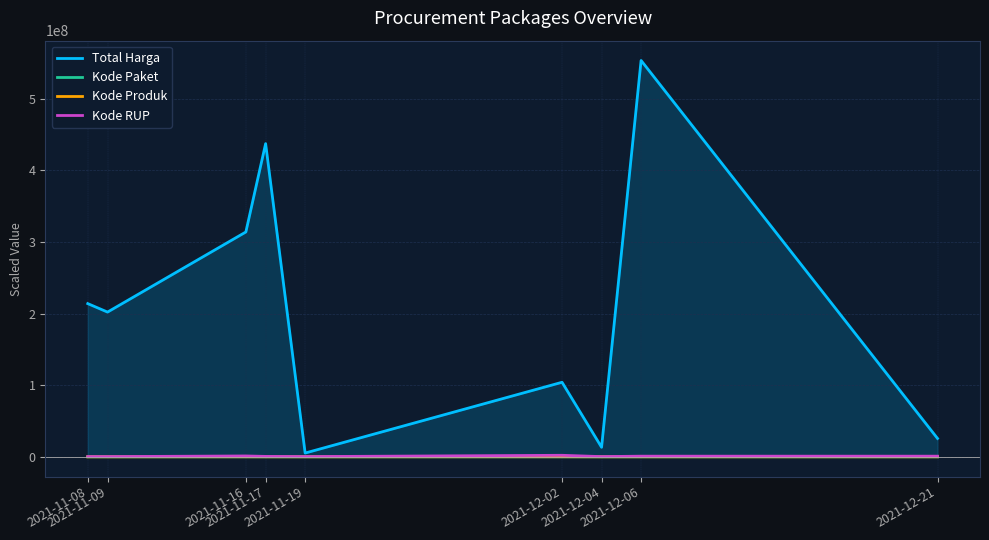

What is the difference between the Total Harga values at 2021-11-16 and 2021-12-21?

288140460.0